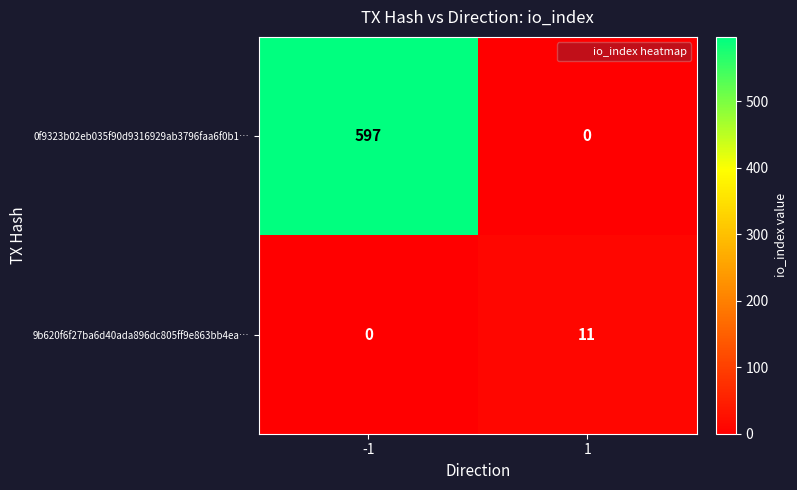

What is the greatest value displayed?

597